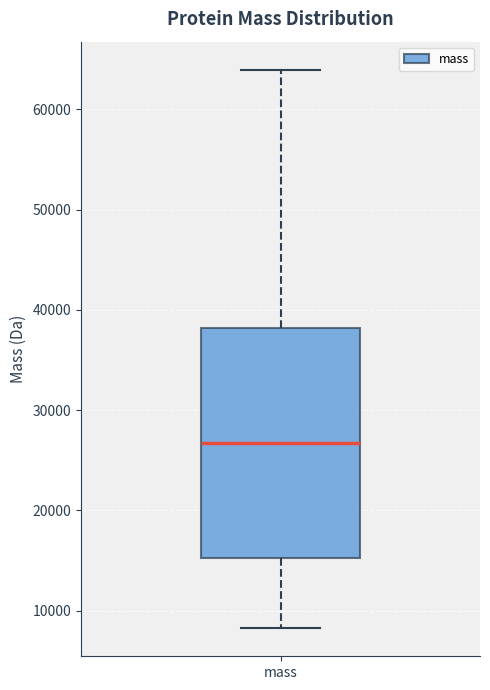

Transcribe this box plot: give where the median line is, the range the box spans, and where the two whiskers end, as read against the y-axis. The values are not printed on the chart, so give them approximately, as read against the axis.

median 27000, box 15000 to 38000, whiskers 8000 to 64000